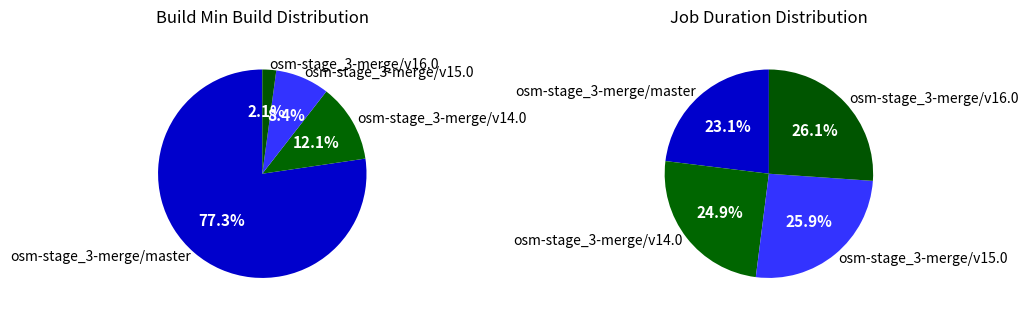

Combined, do osm-stage_3-merge/v15.0 and osm-stage_3-merge/v16.0 account for over 50%?

No